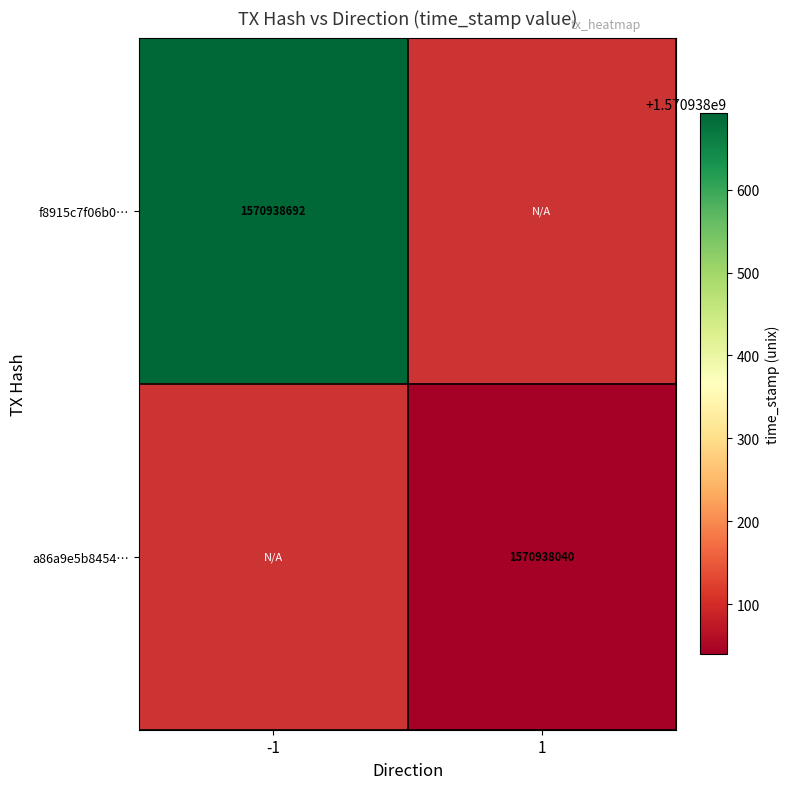

What is the total value across all series at 1?

1570938040